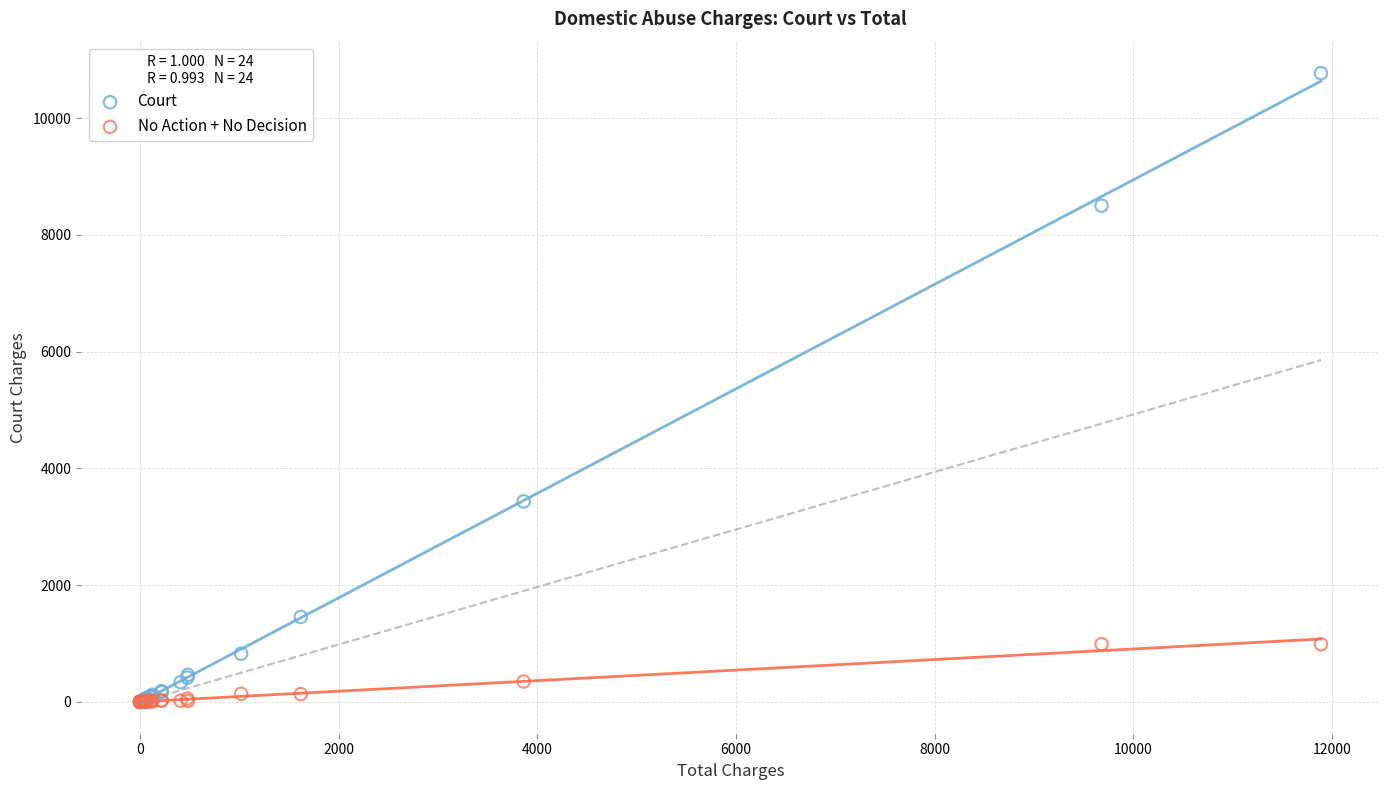

In the Court series, what Y value is closest to 5386?

3433